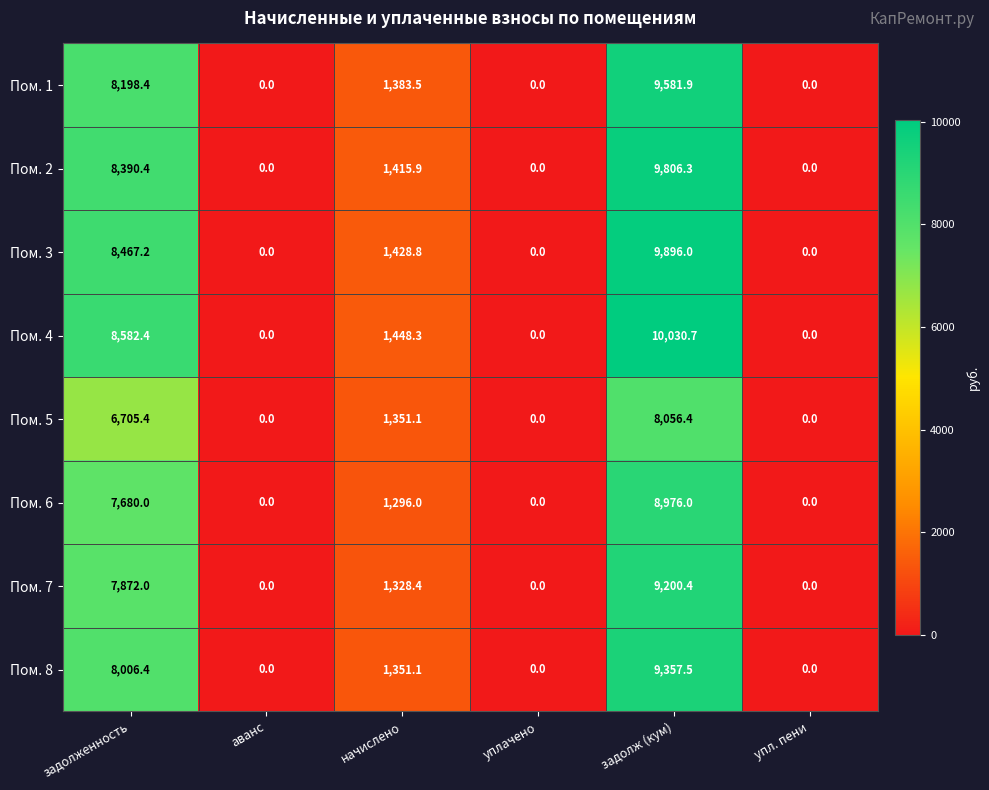

Which series has the widest spread of values?

Пом. 4